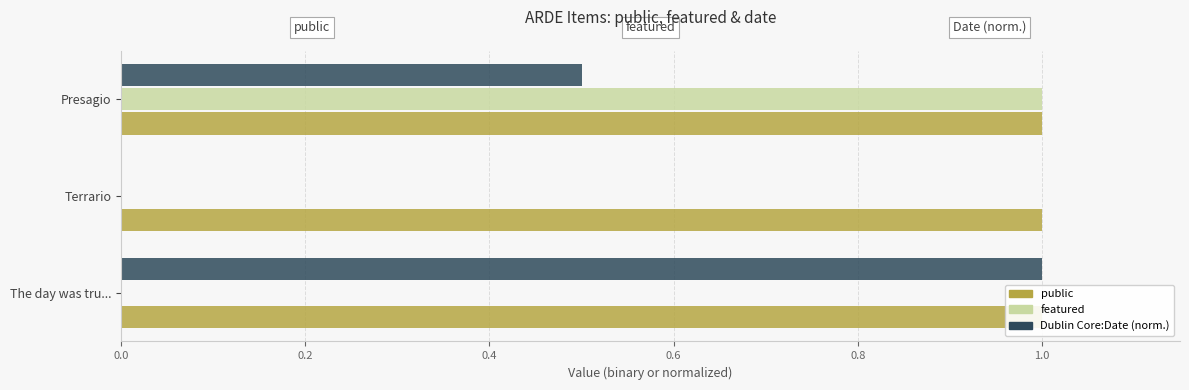

What is the sum of the Dublin Core:Date (norm.) values at The day was tru... and Terrario?

1.0